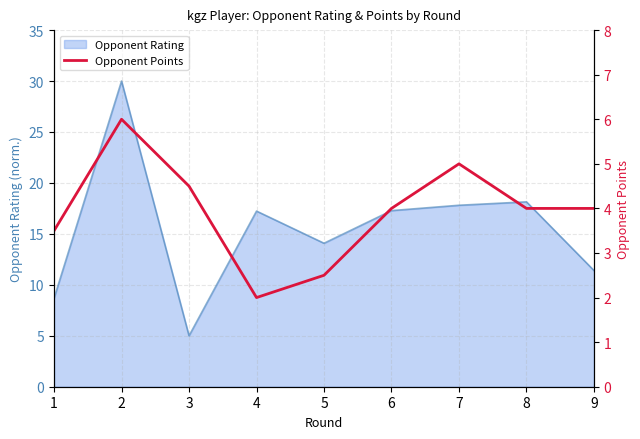

What is the maximum value for Opponent Rating?

30.0